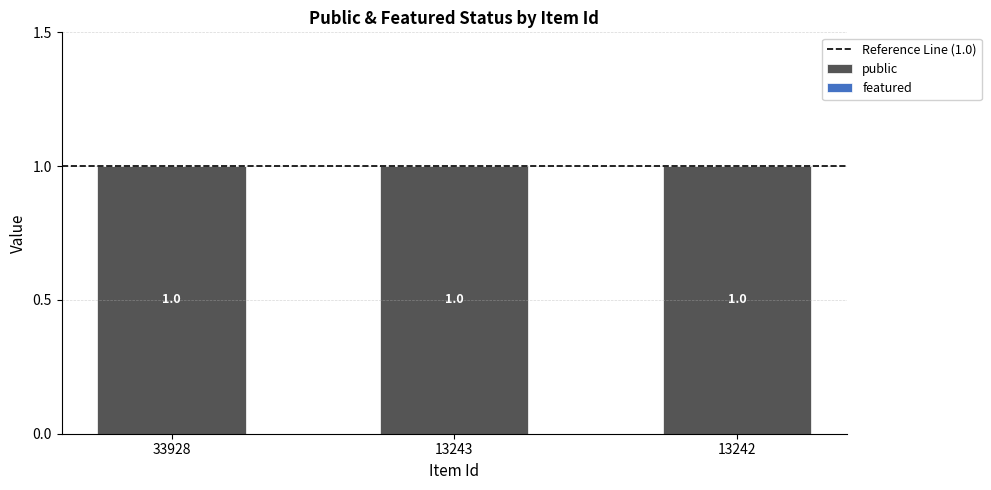

Which category has the highest value in the public series?

33928